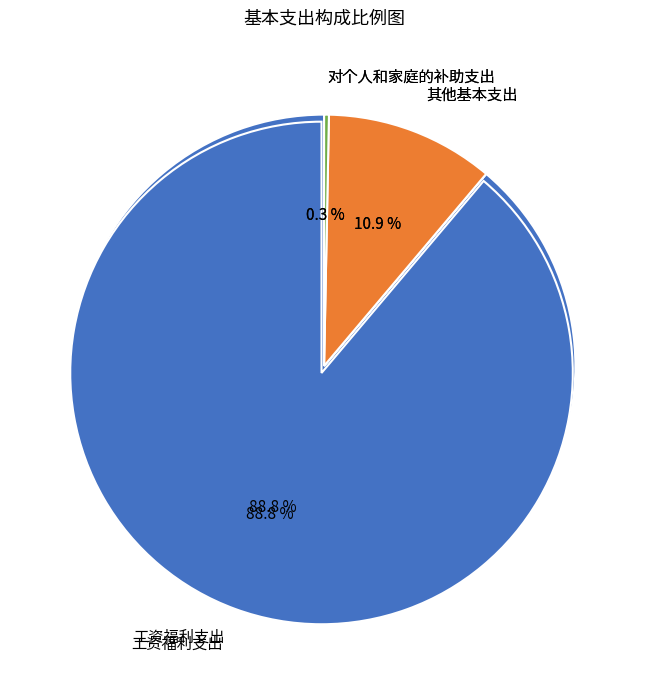

The 工资福利支出 slice represents 89% of the pie. True or false?

True